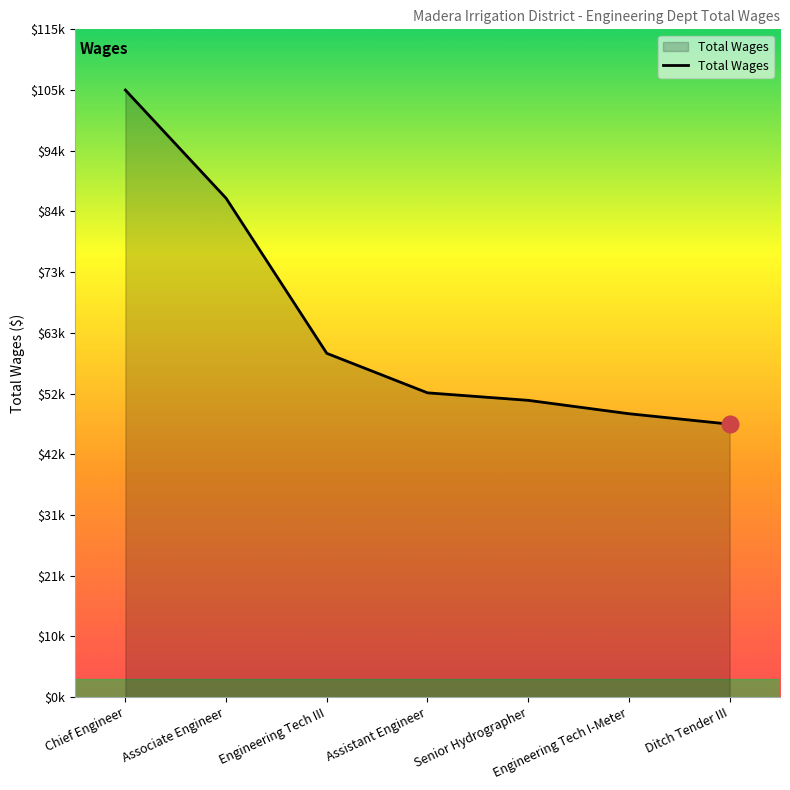

Which category has the highest value across all series?

Chief Engineer